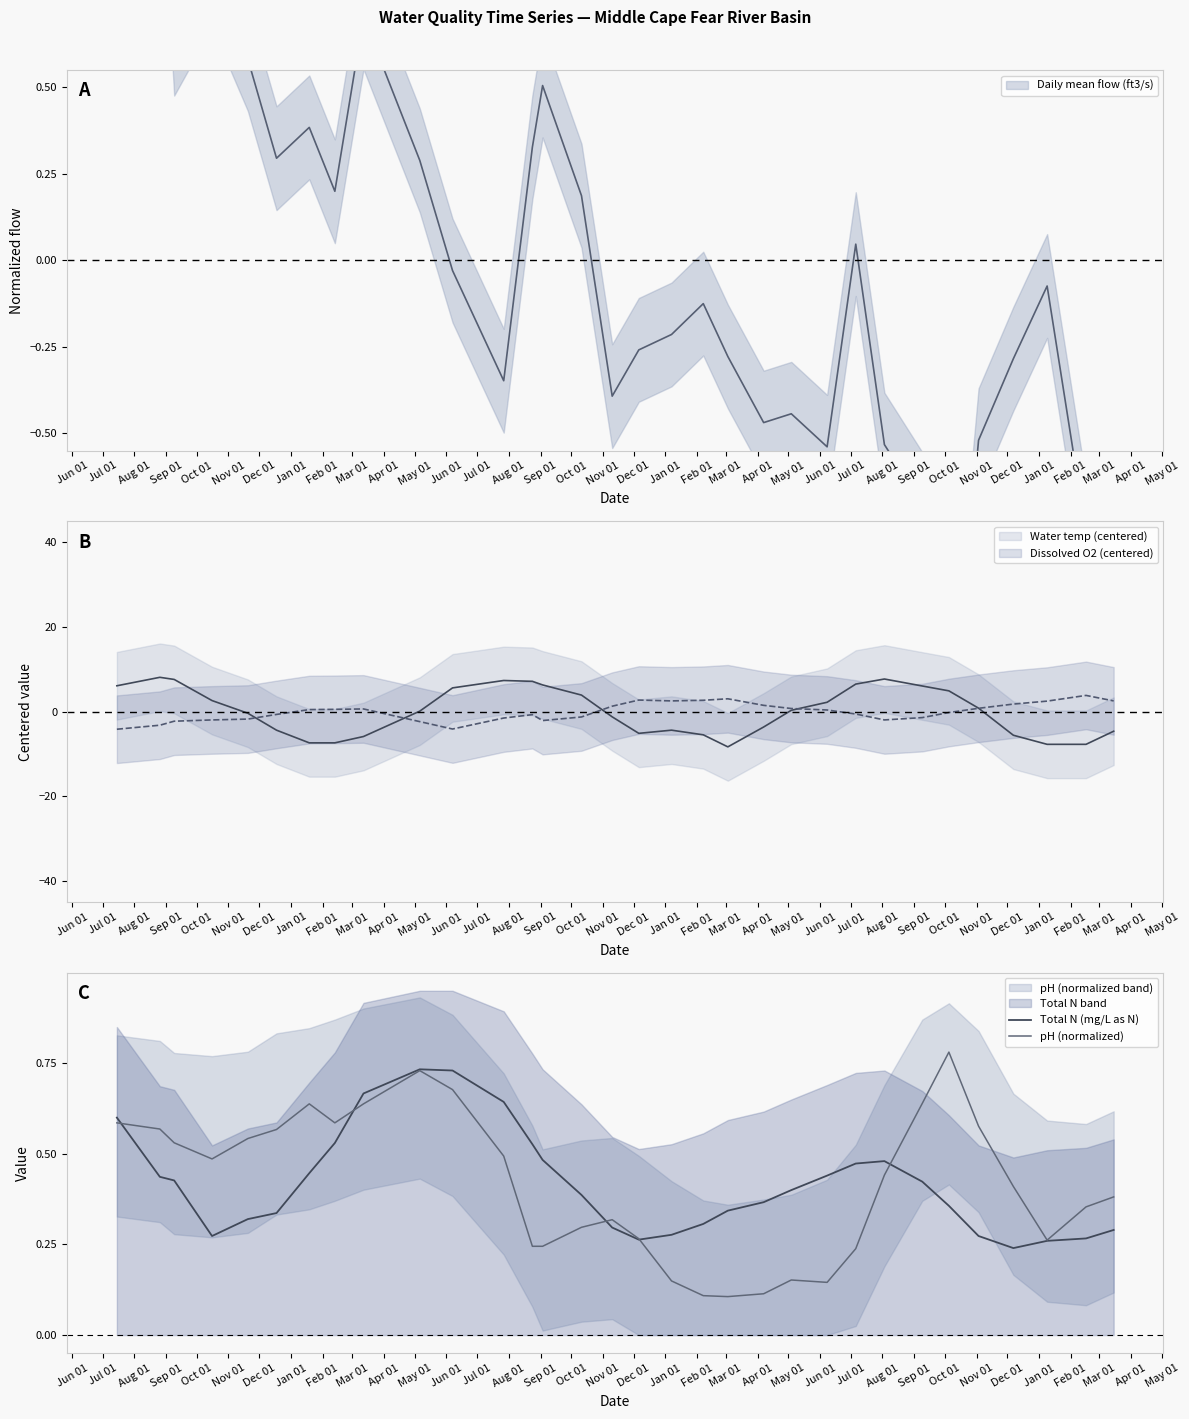

What is the average value of the Total N (mg/L as N) series?

0.4